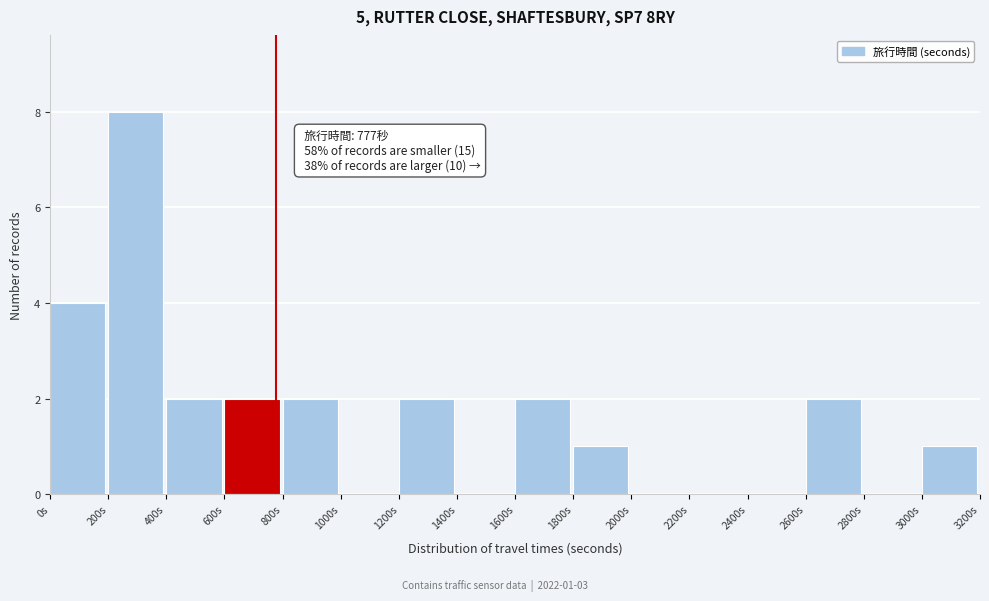

Which range on the x-axis has the tallest bar?

200 to 400